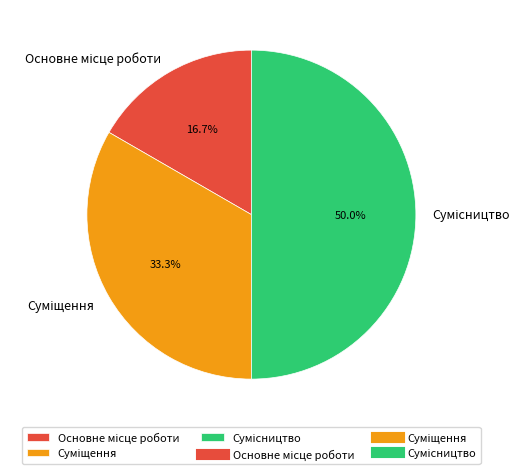

How many segments does this pie chart have?

3